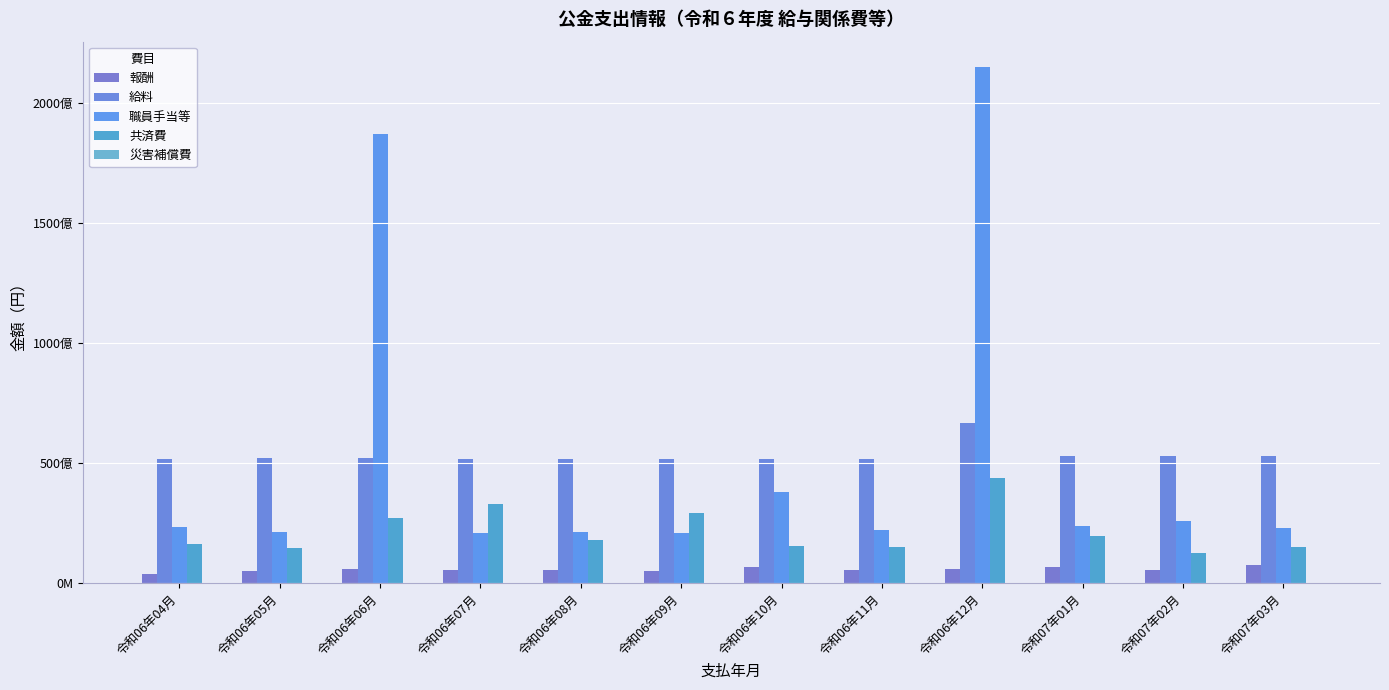

Which series has the largest total across all categories?

職員手当等